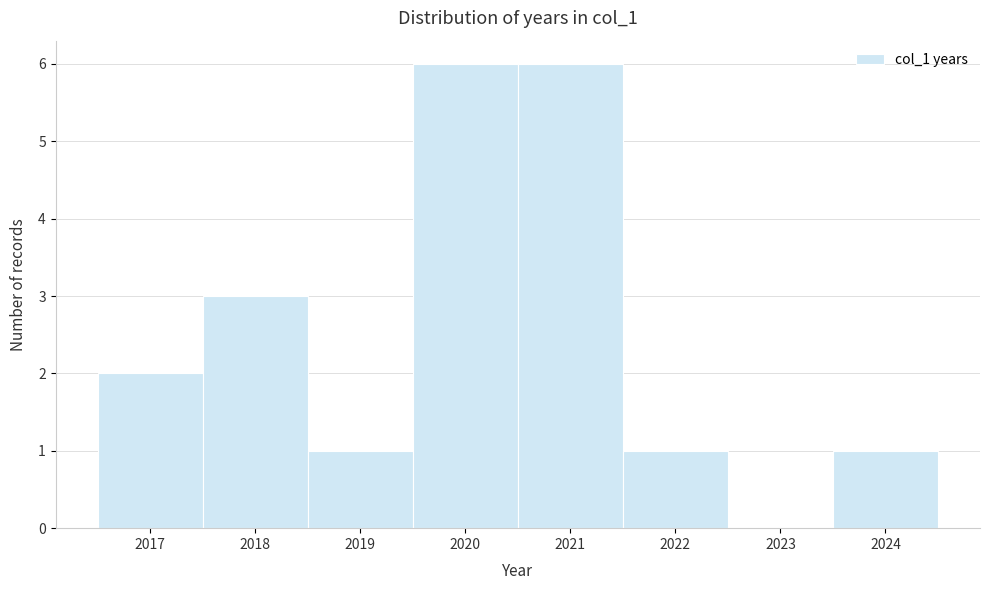

What is the height of the bar covering 2023.5 to 2024.5 on the x-axis? The values are not printed on the chart, so give them approximately, as read against the axis.

1